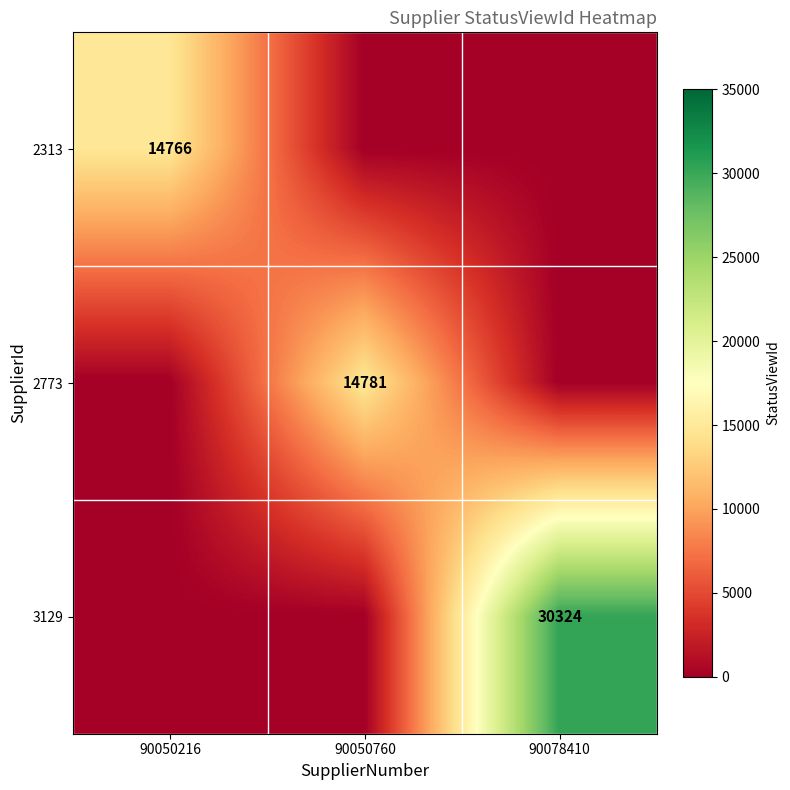

Is it true that 2313 equals 14766 at 90050216?

True